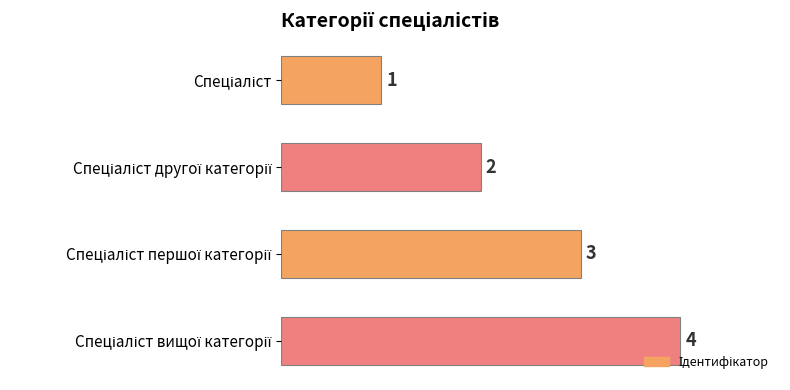

What is the sum of all values?

10